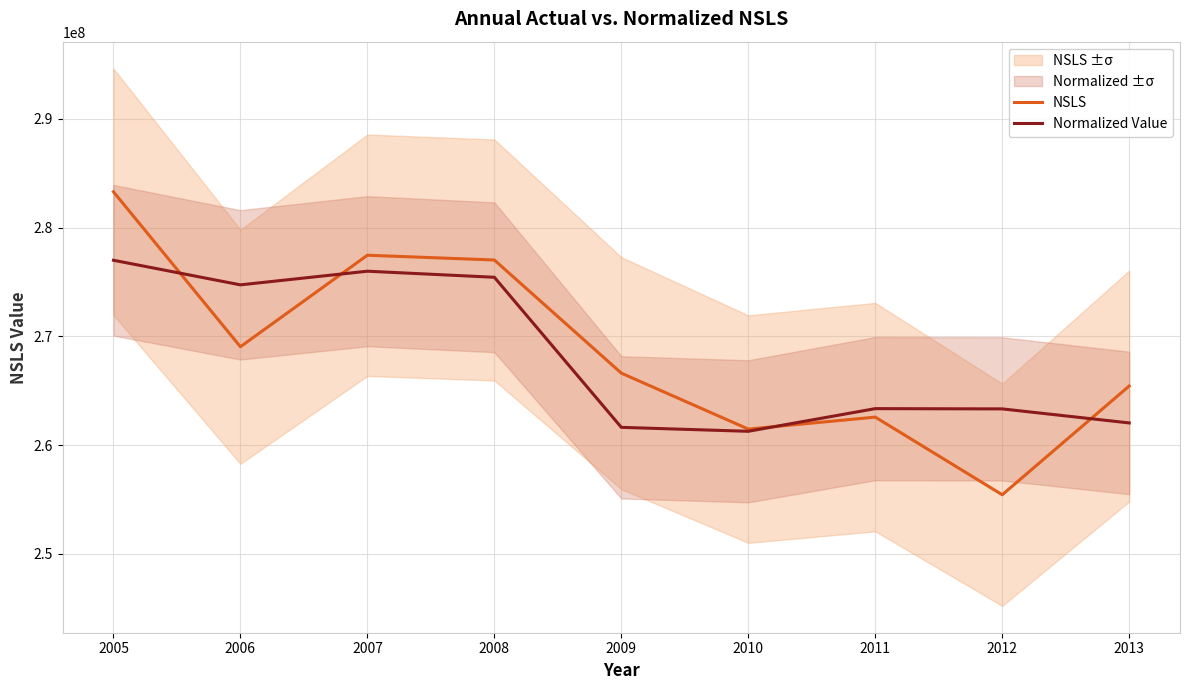

True or false: NSLS has more than 1 points higher than both neighbors.

True